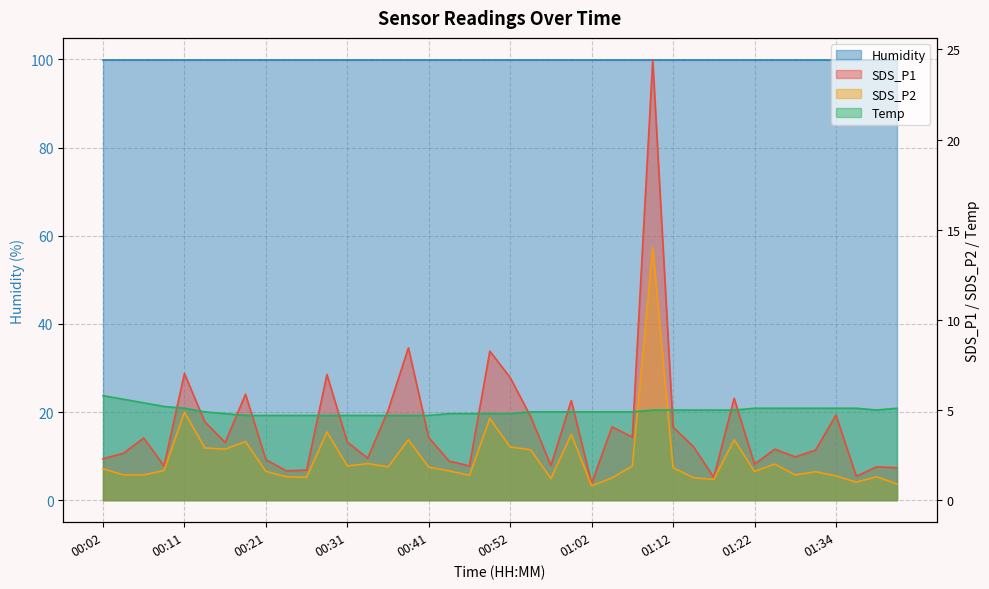

In SDS_P1, how many points are lower than both neighbors (excluding endpoints)?

12